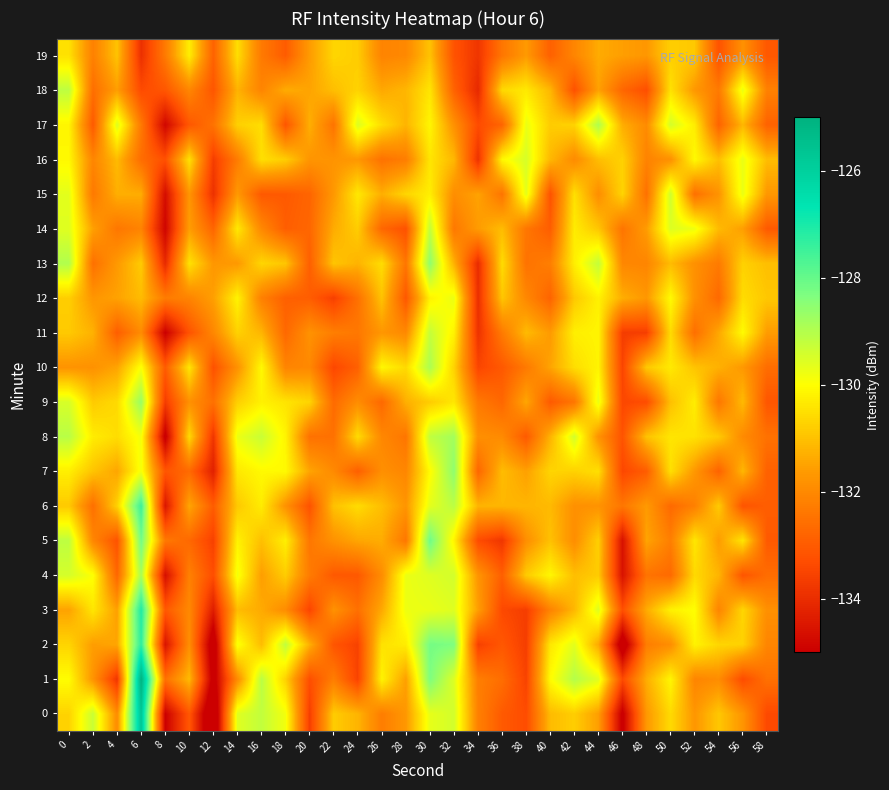

What is the maximum value shown in the chart?

-125.0